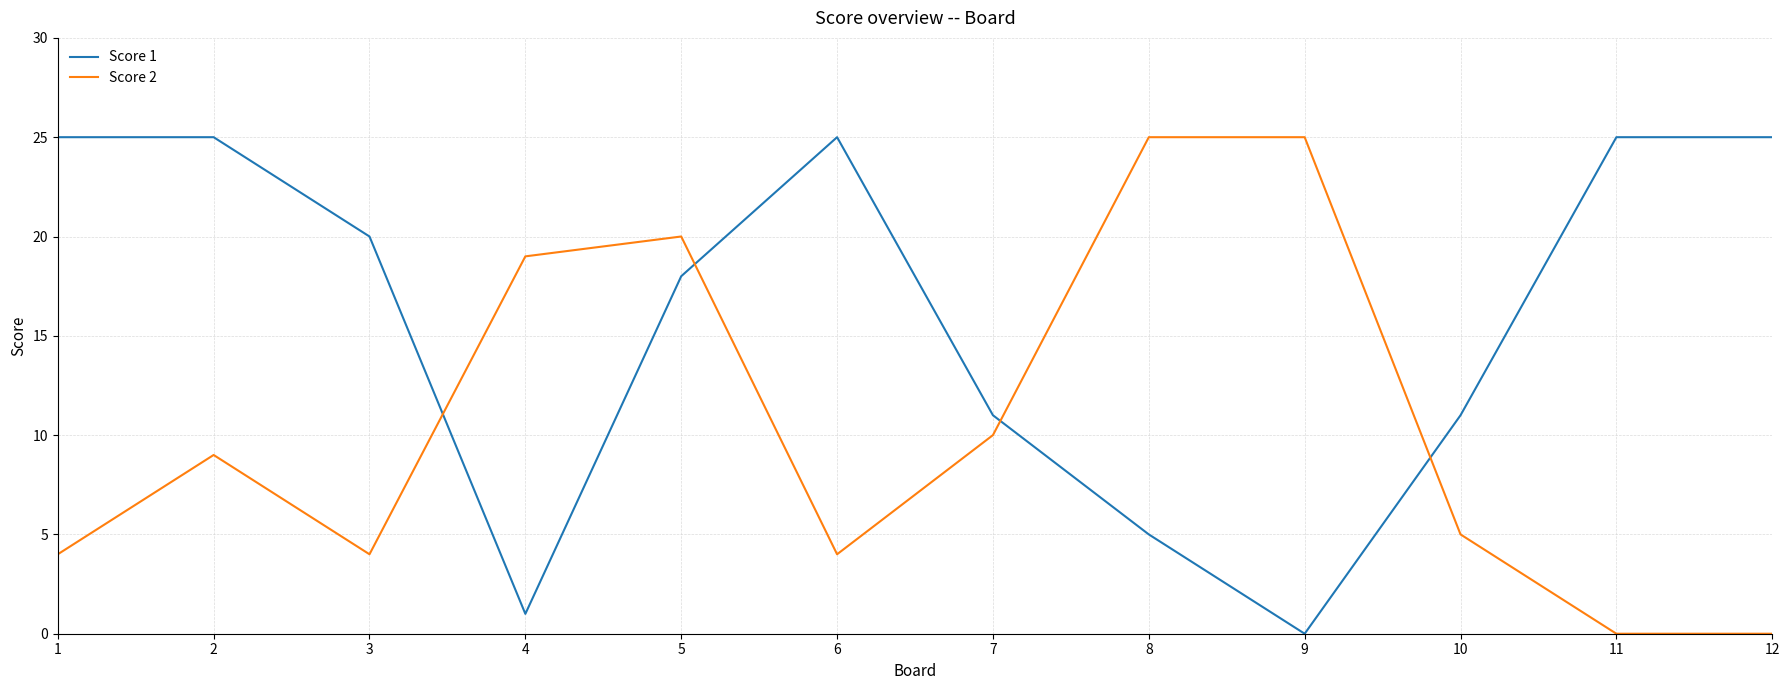

Does the chart have visible grid lines?

Yes